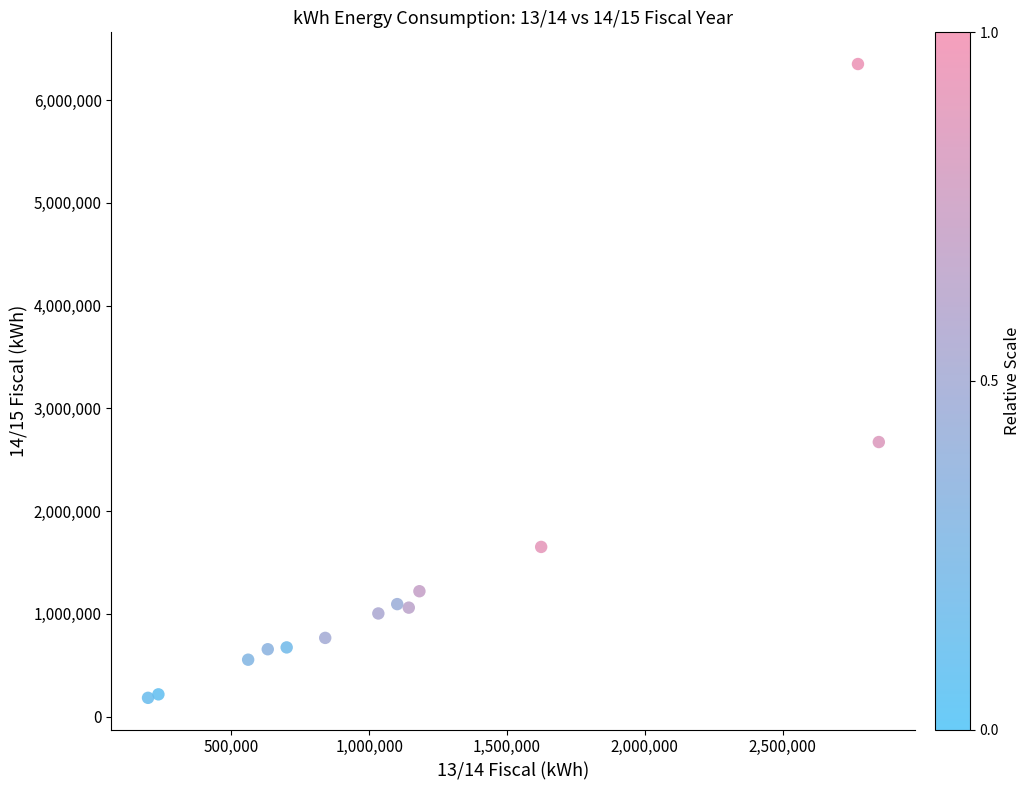

What Y value in the scatter plot is closest to 3267648?

2672813